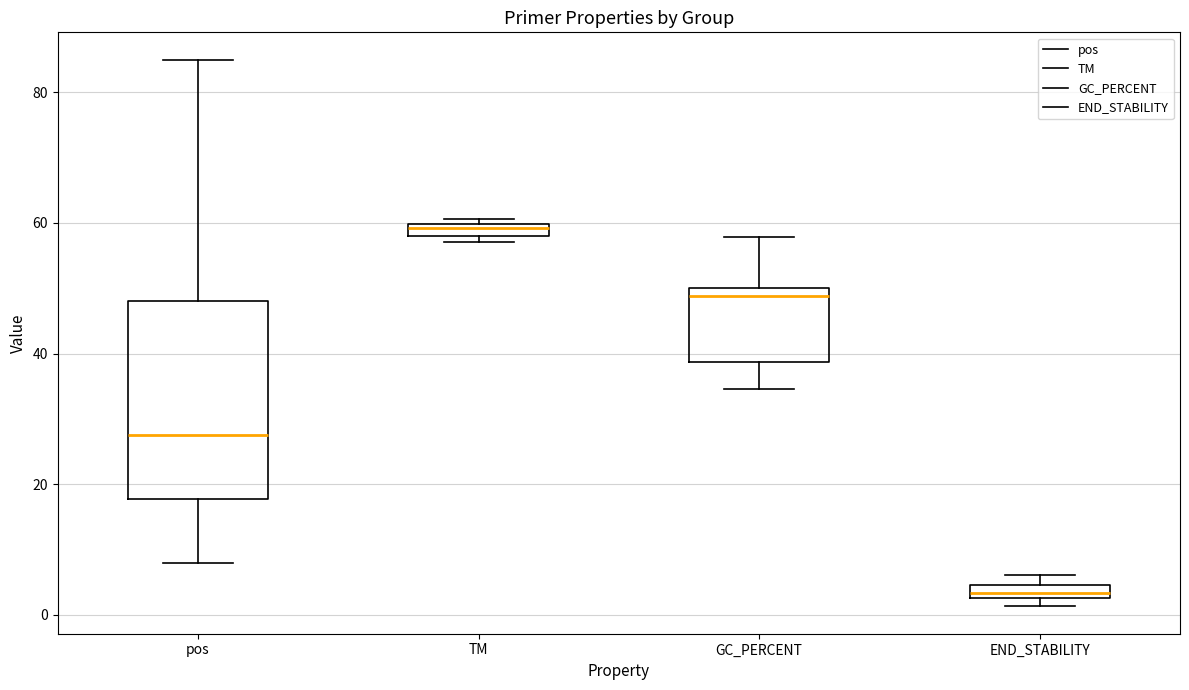

Which box is the tallest, from its lower edge to its upper edge?

pos